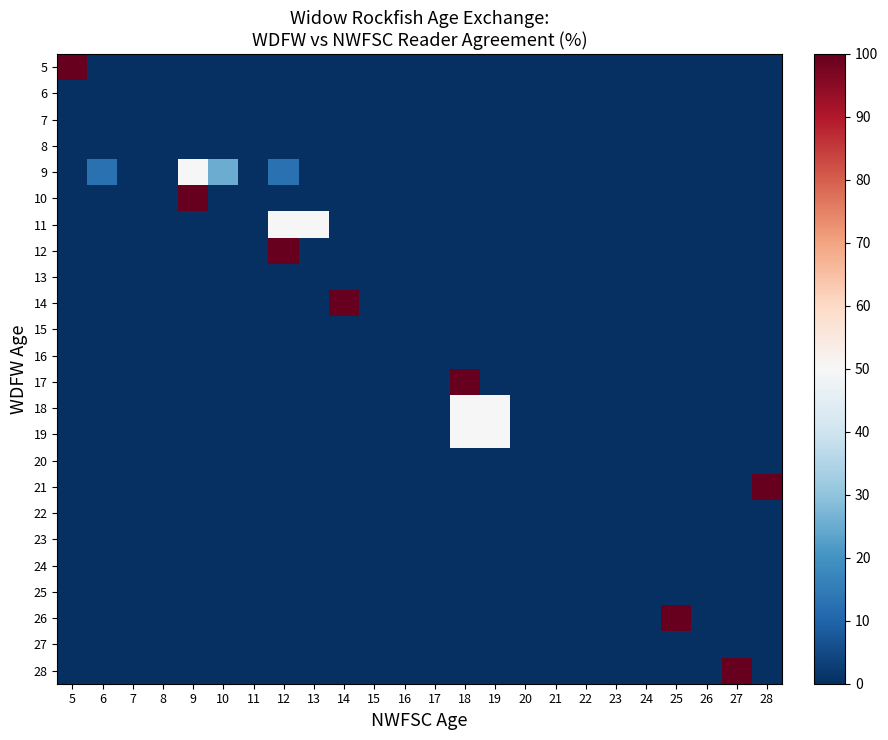

List the series in order of their peak value, lowest first.

6, 7, 8, 13, 15, 16, 20, 22, 23, 24, 25, 27, 9, 11, 18, 19, 5, 10, 12, 14, 17, 21, 26, 28